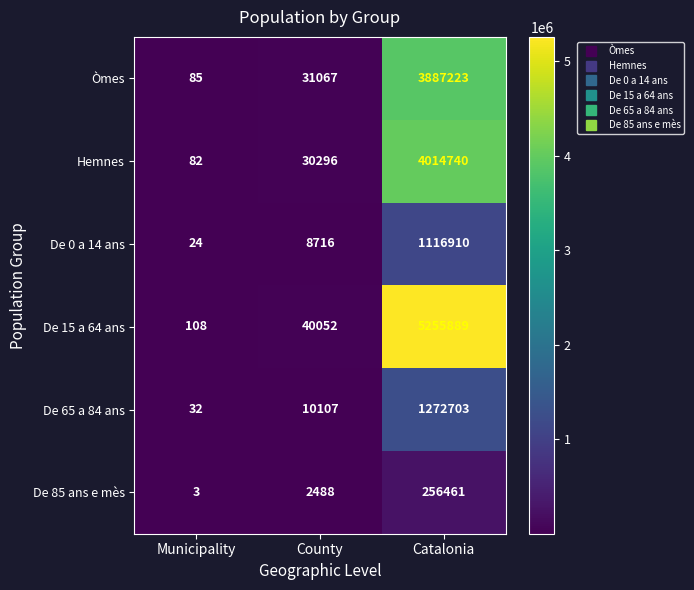

What is the difference between the highest and lowest values at Municipality?

105